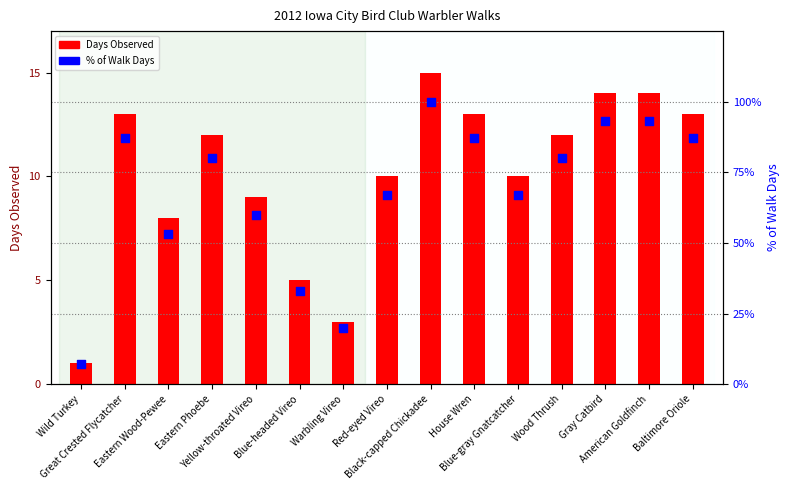

Which series has the largest total across all categories?

% of Walk Days